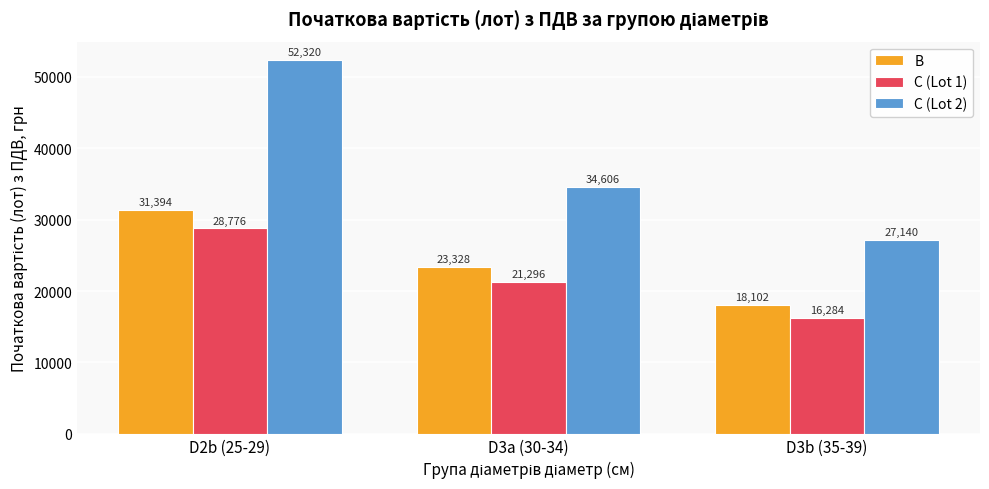

What are all the series names shown in the legend?

B, C (Lot 1), C (Lot 2)